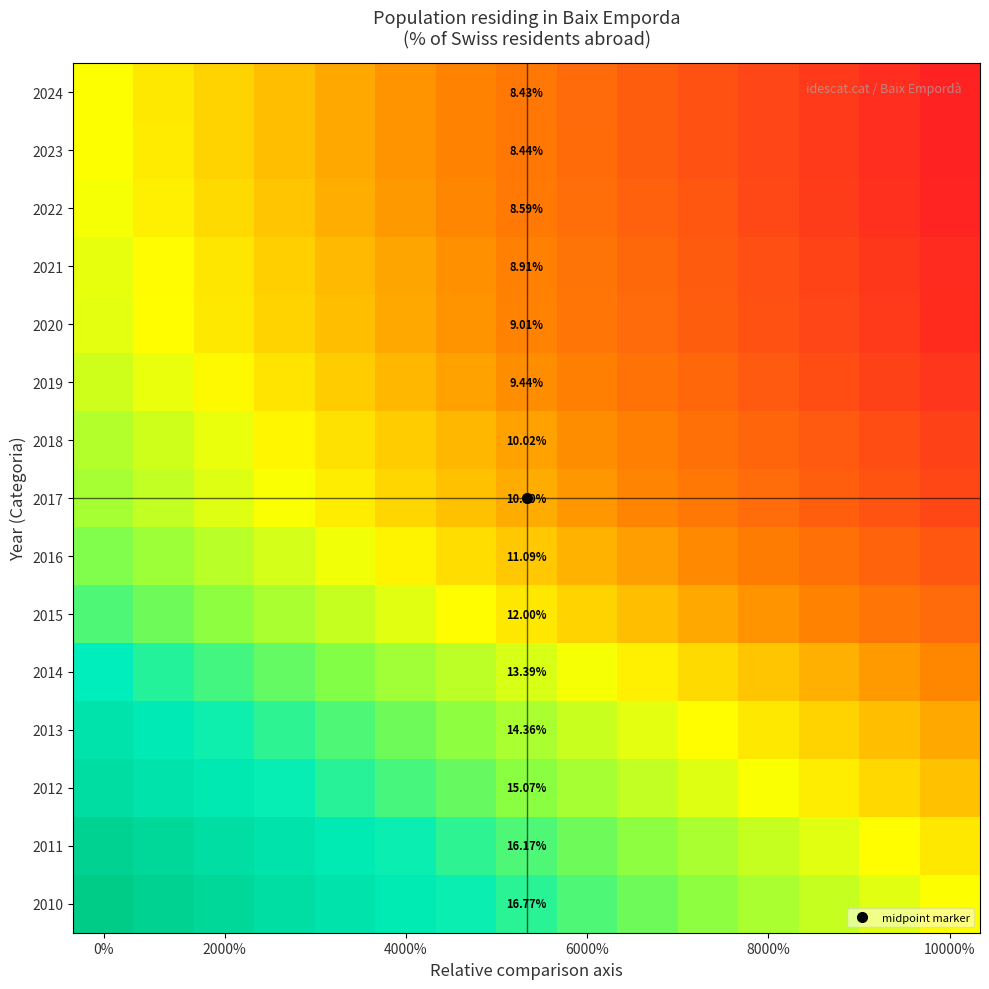

How many series are shown in this chart?

15